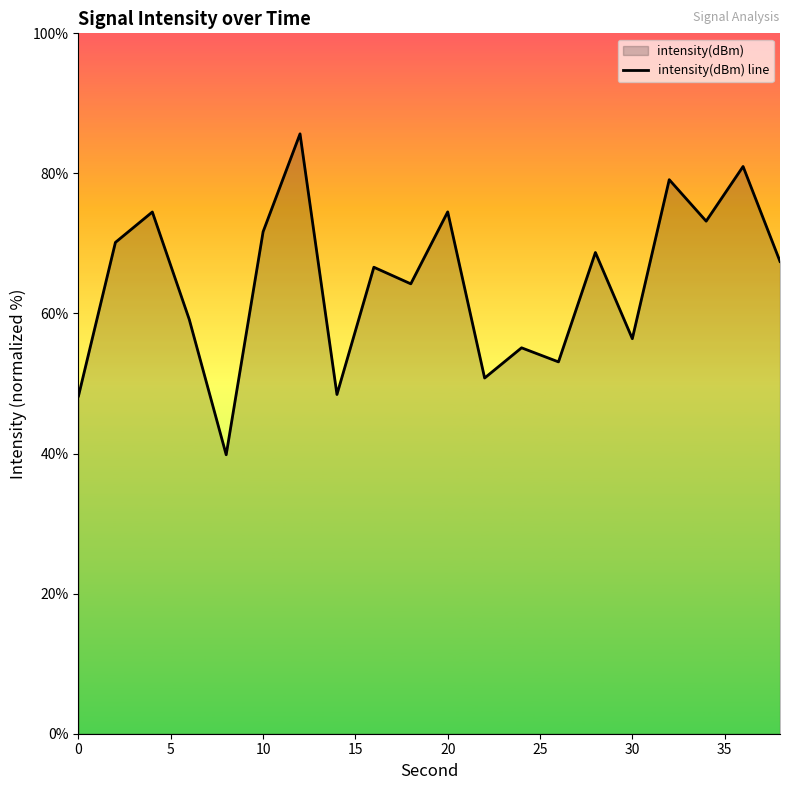

What is the maximum value shown in the chart?

85.7